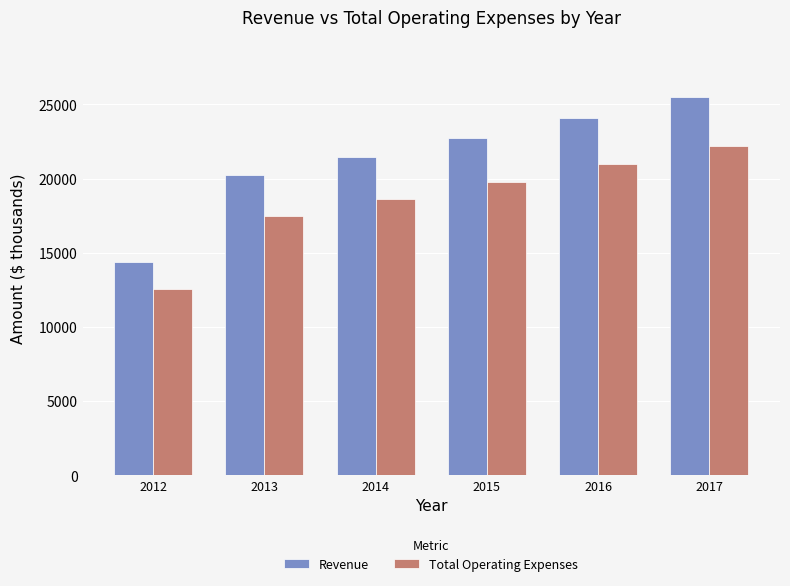

How many bars are there in each group?

2